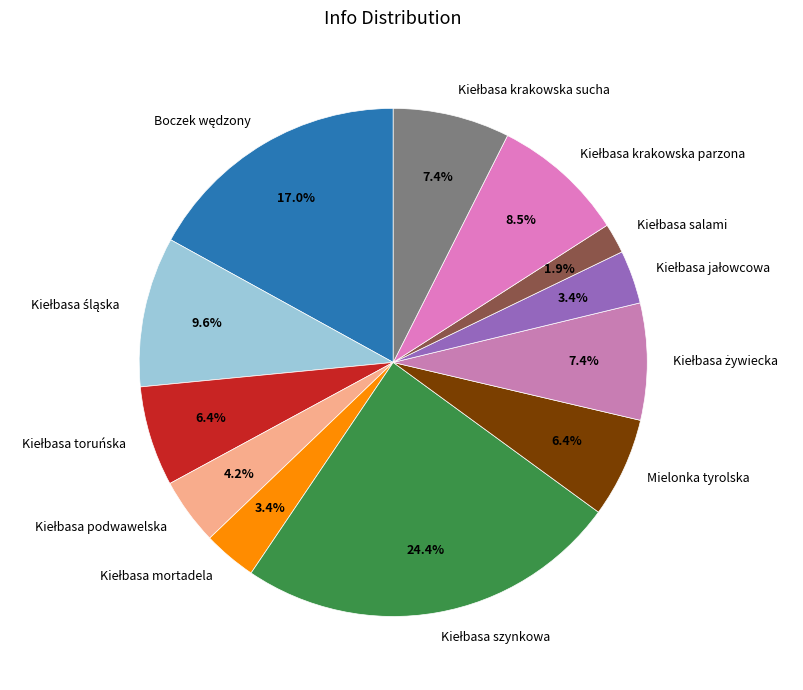

Does any single category account for the majority?

No